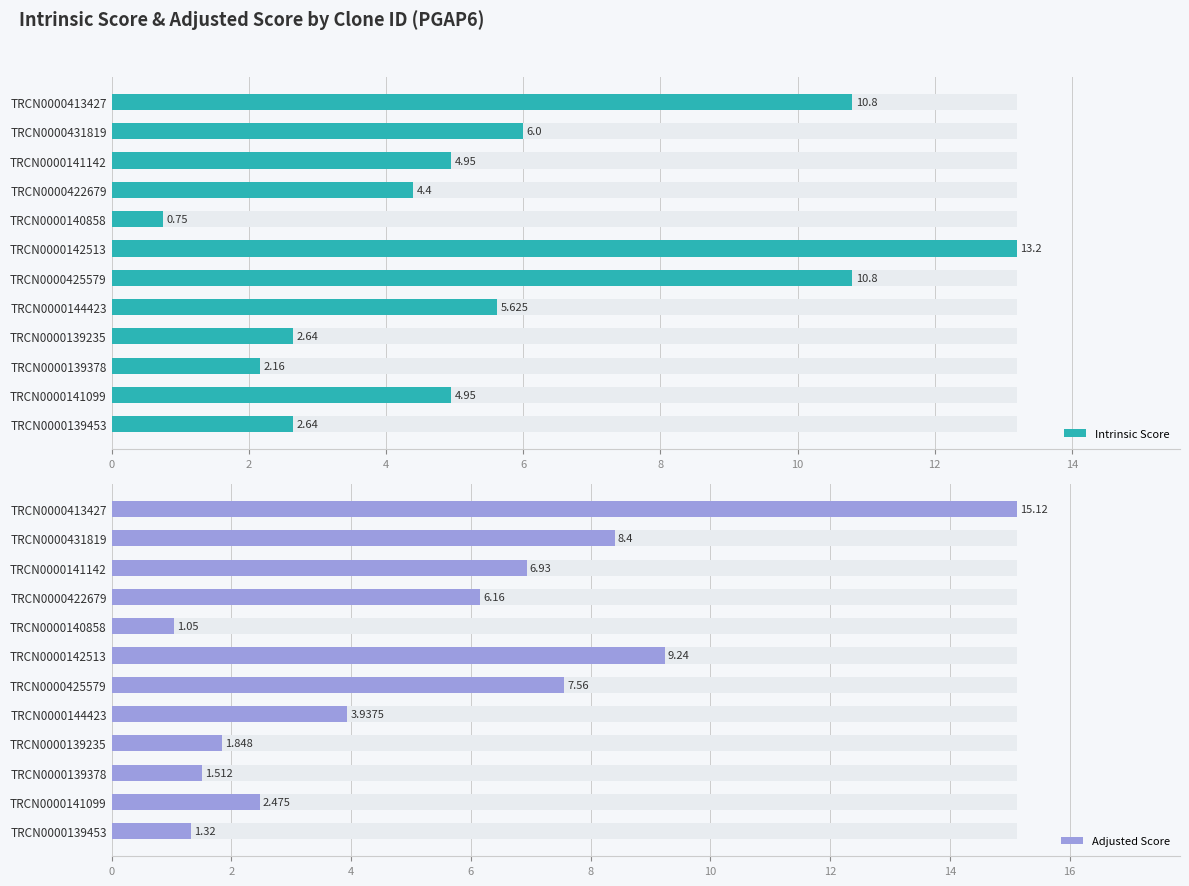

What is the highest value of the Intrinsic Score series?

13.2